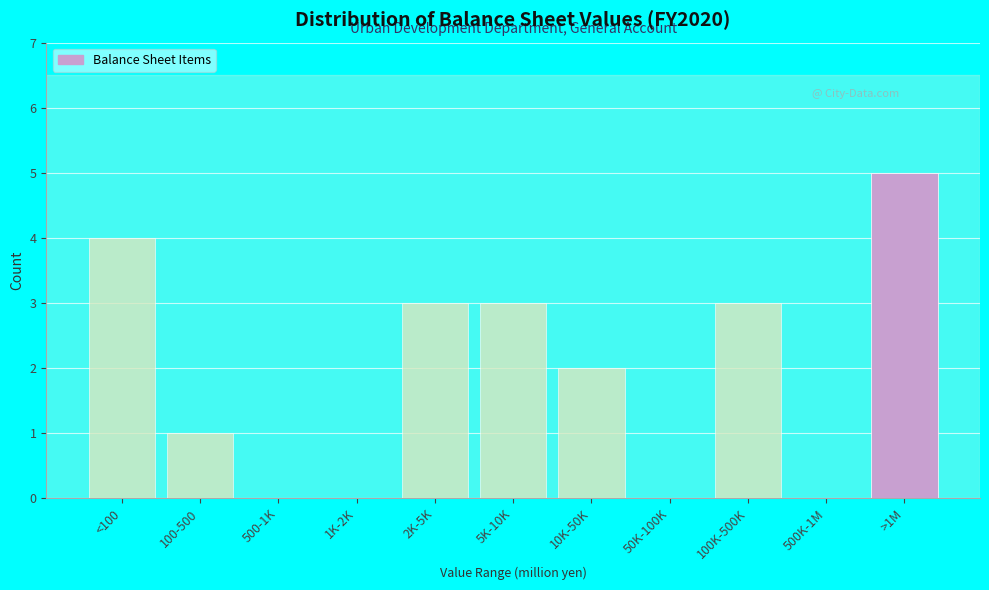

Reading left to right, list all the values displayed in this chart.

<100=4	100-500=1	500-1K=0	1K-2K=0	2K-5K=3	5K-10K=3	10K-50K=2	50K-100K=0	100K-500K=3	500K-1M=0	>1M=5